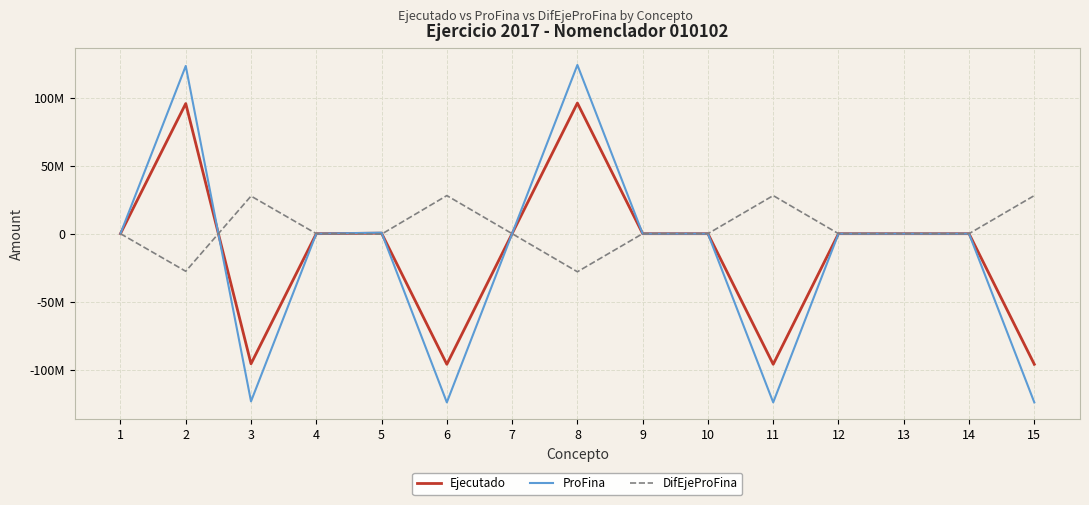

Does the chart have visible grid lines?

Yes